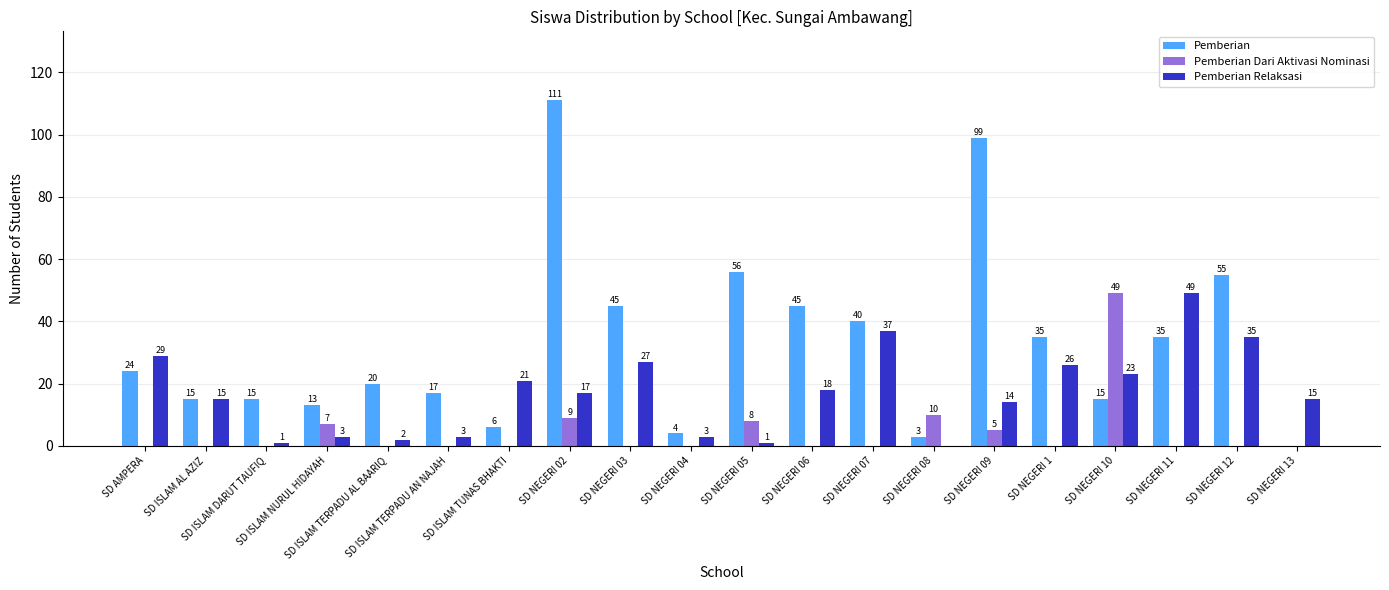

Which series has the largest total across all categories?

Pemberian